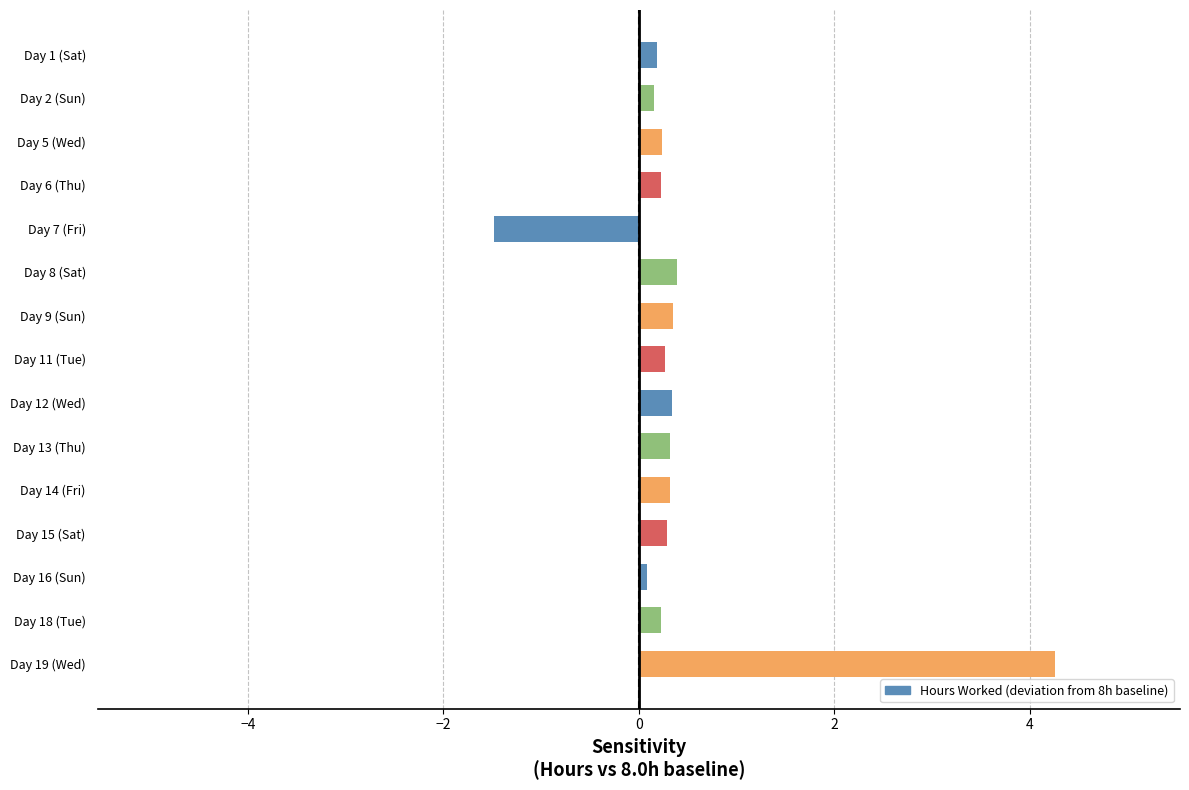

Which label corresponds to the largest value in the chart?

Day 19 (Wed)